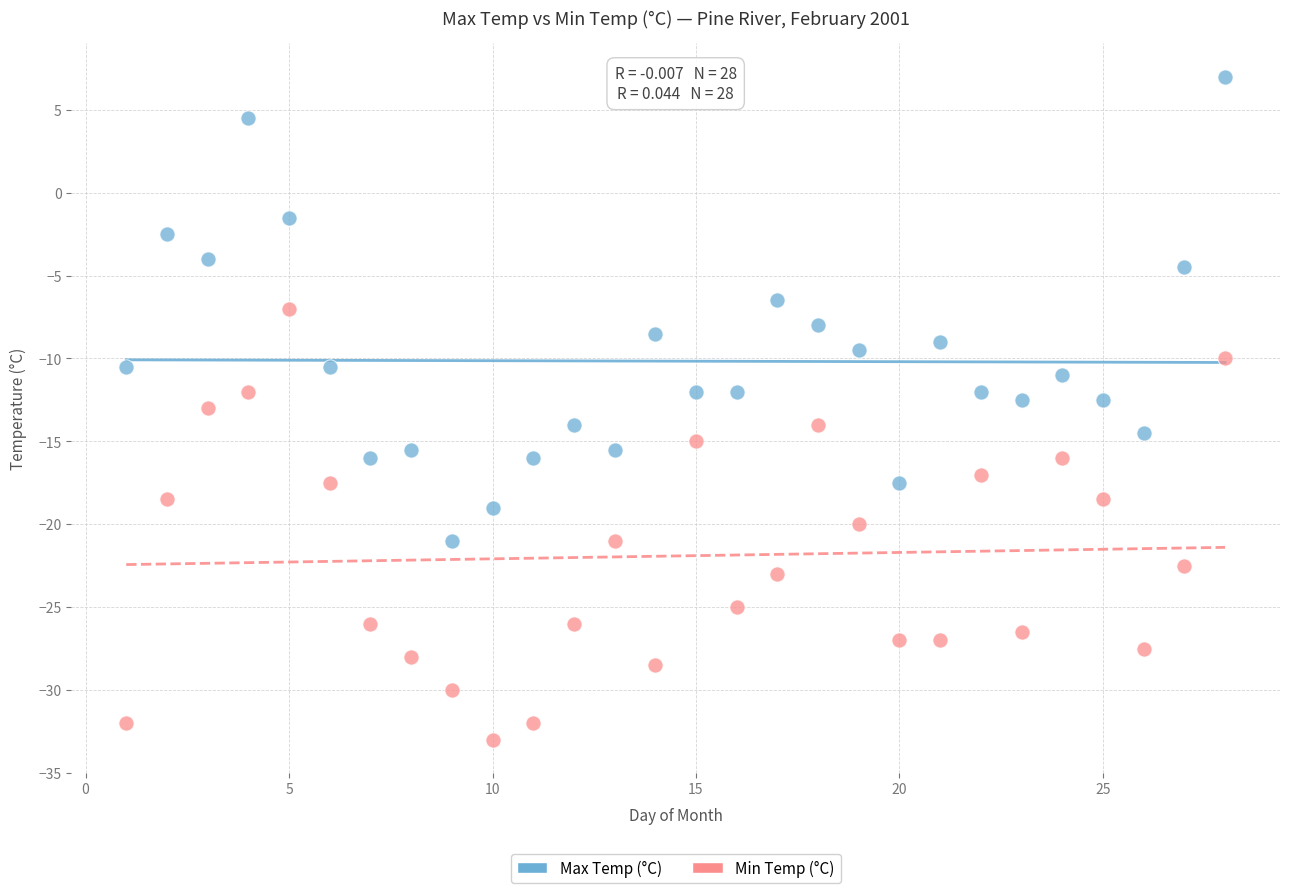

What are all the series names shown in the legend?

Max Temp (°C), Min Temp (°C)